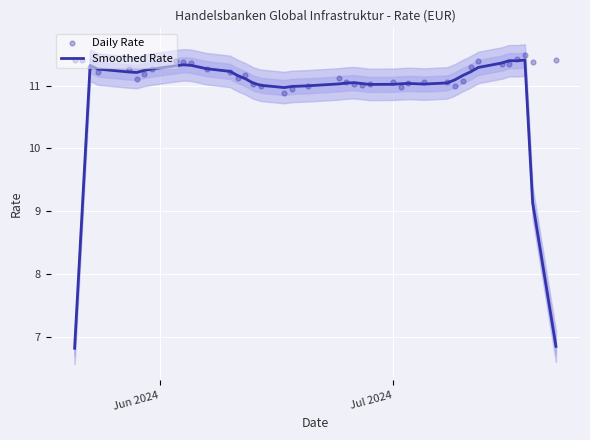

Which series has the widest spread of Y values?

Smoothed Rate